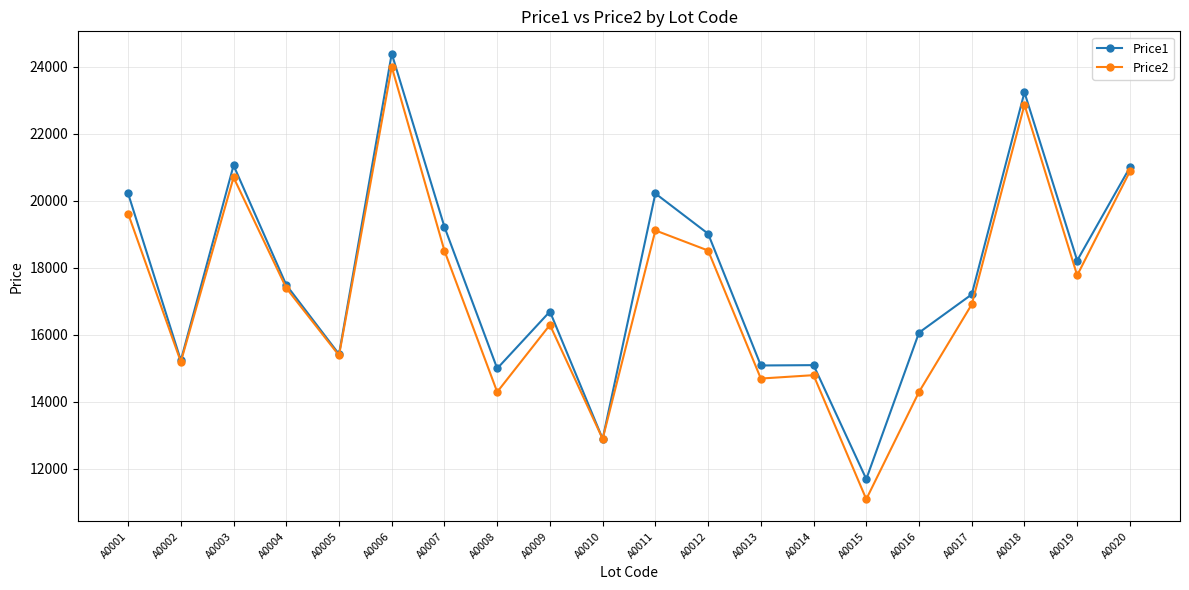

What is the approximate value of Price1 at A0003, to the nearest 50?

21050